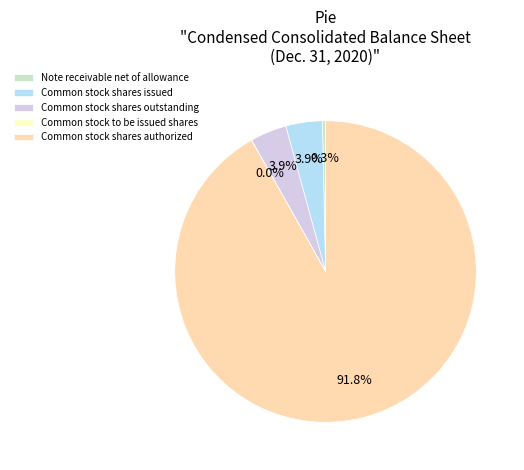

What is the ratio of the value at Note receivable net of allowance to the value at Common stock shares issued?

0.1